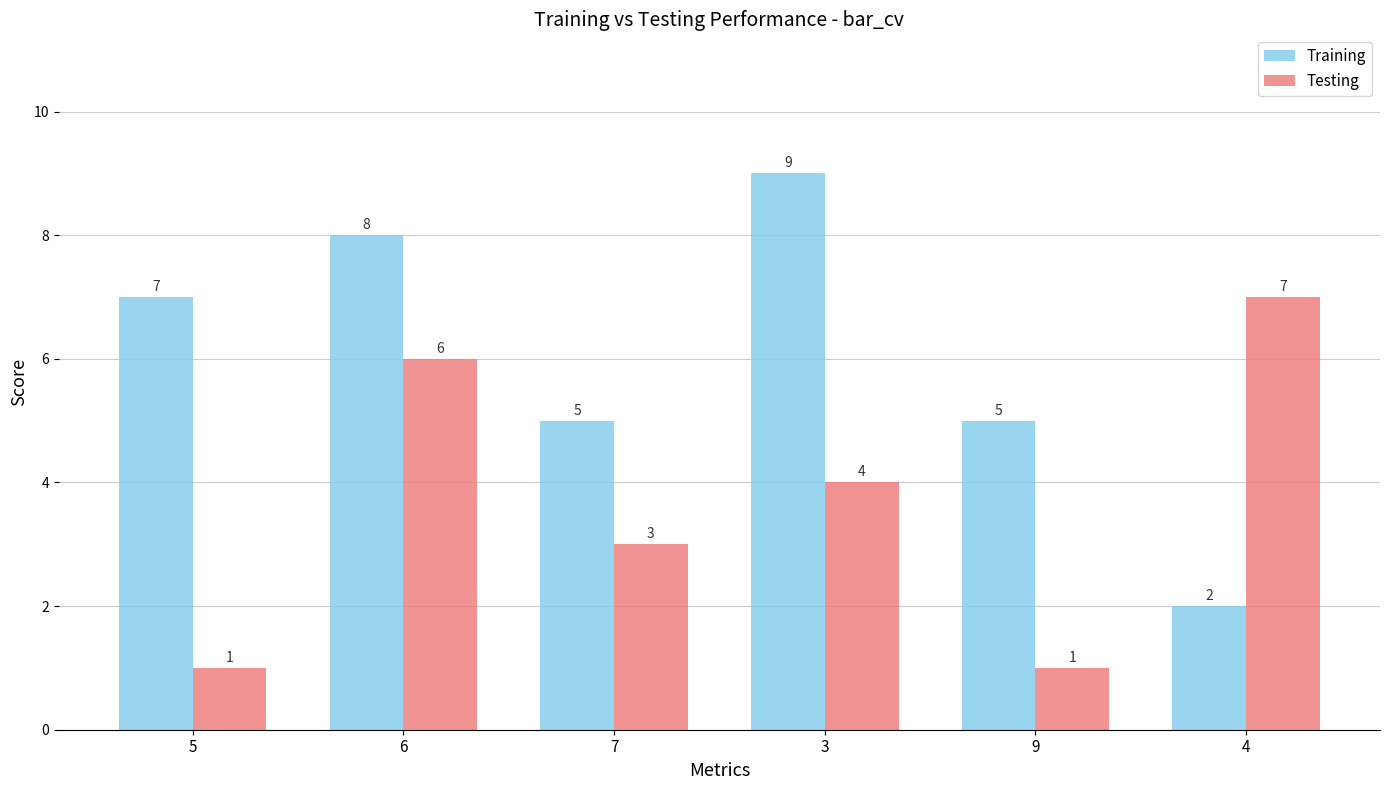

Reading left to right, list all the values displayed in this chart.

Training: 5=7	6=8	7=5	3=9	9=5	4=2
Testing: 5=1	6=6	7=3	3=4	9=1	4=7